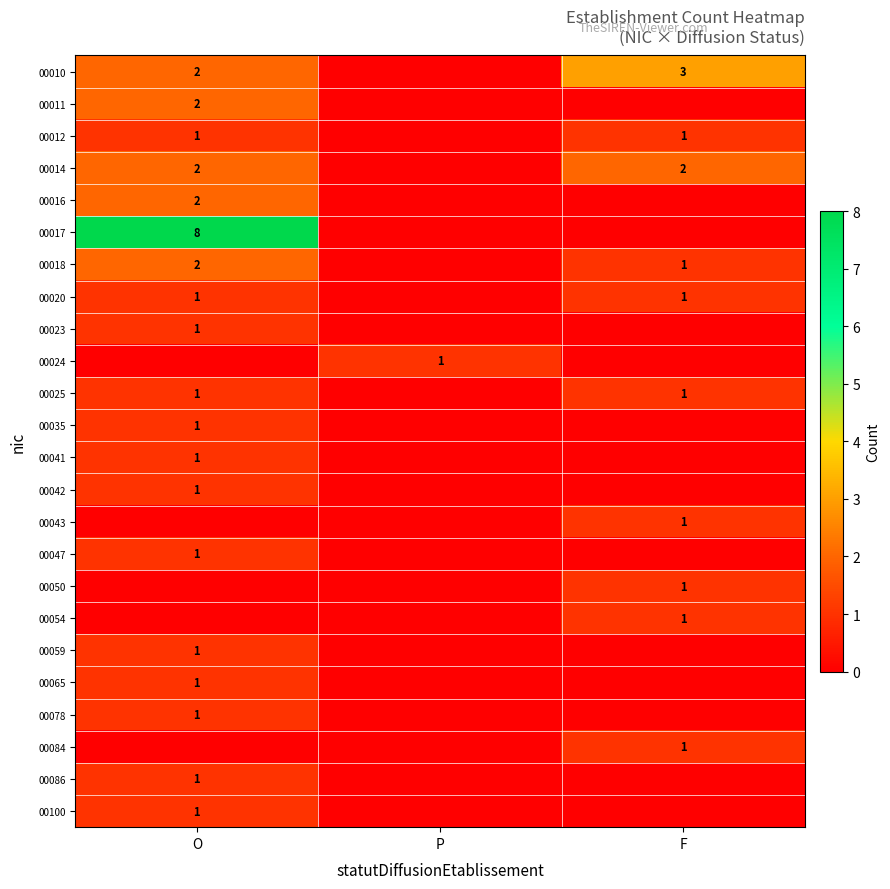

Is it true that 00086 equals 1 at O?

True